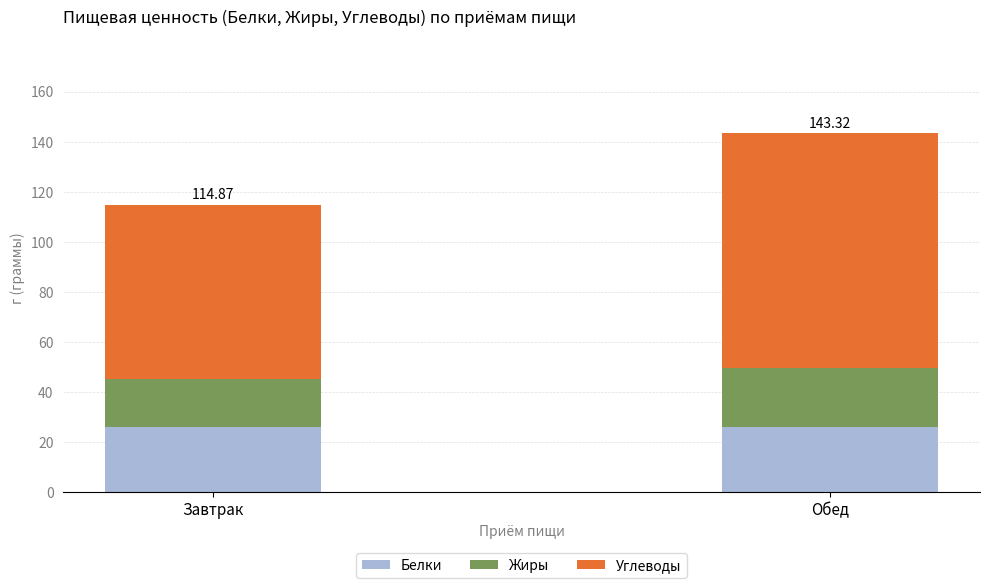

What is the total value across all series at Завтрак?

114.9